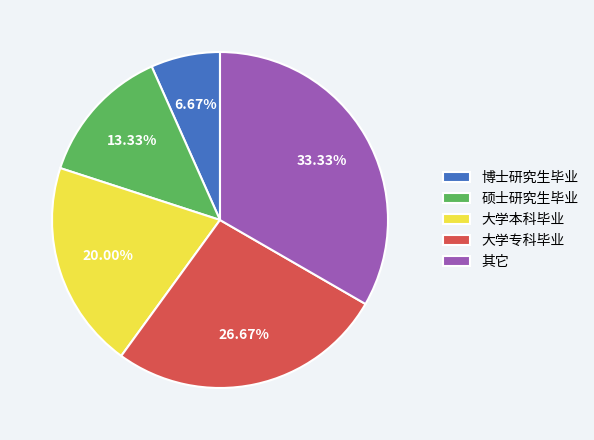

To the nearest percent, what percentage of the pie is 大学本科毕业?

20%